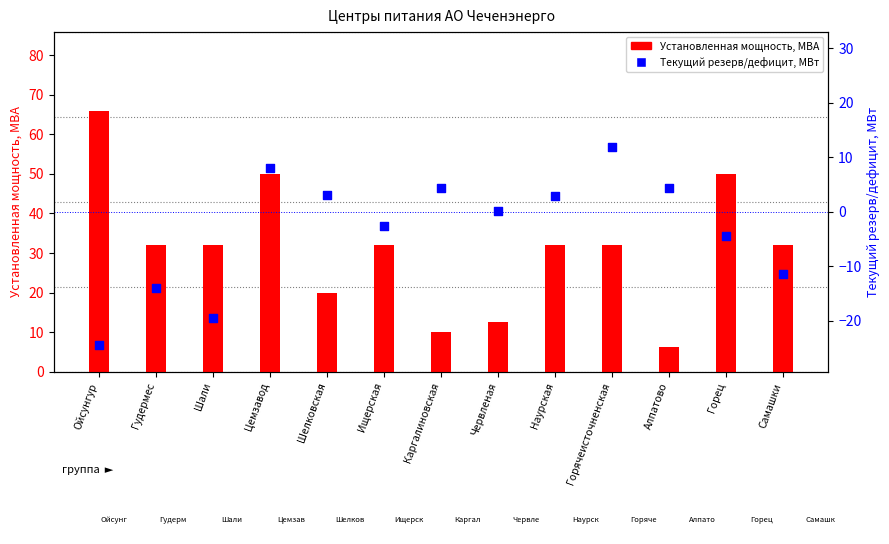

At how many categories does at least one series exceed 42?

3